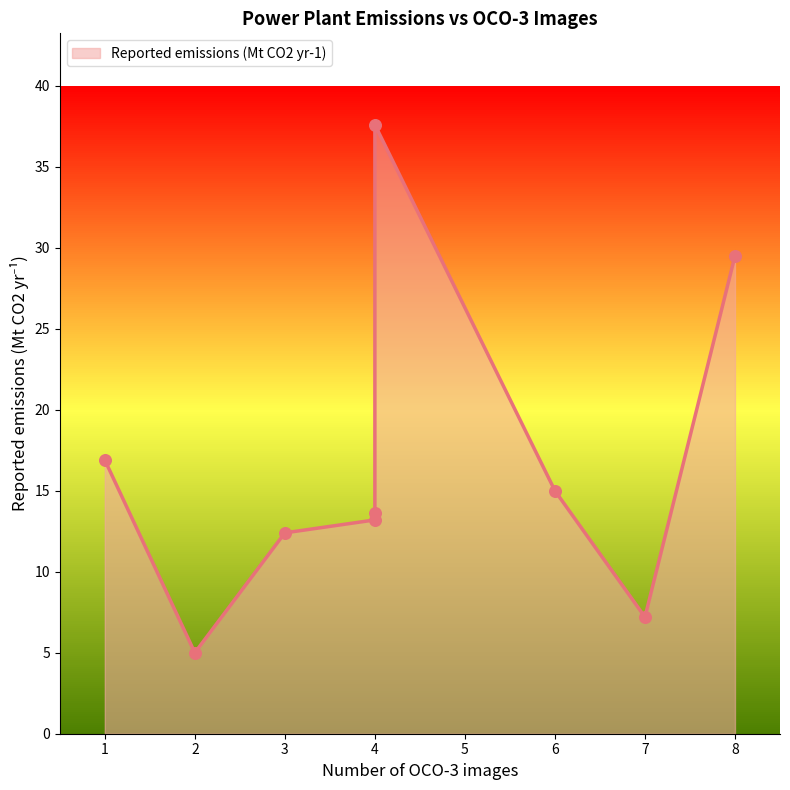

What is the ratio of the value at 1 to the value at 8?

0.6